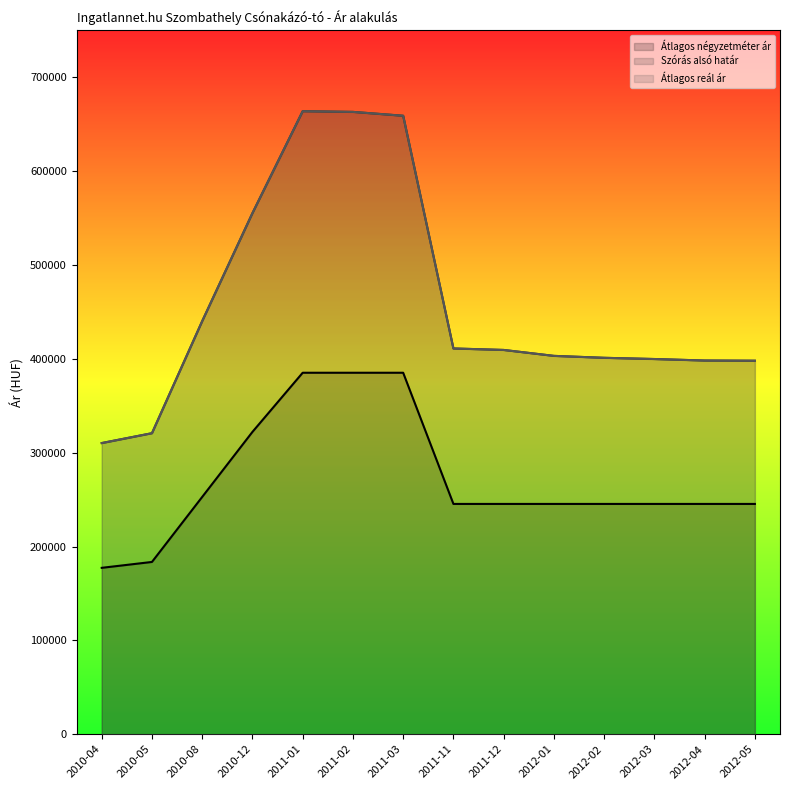

What is the maximum value shown in the chart?

663822